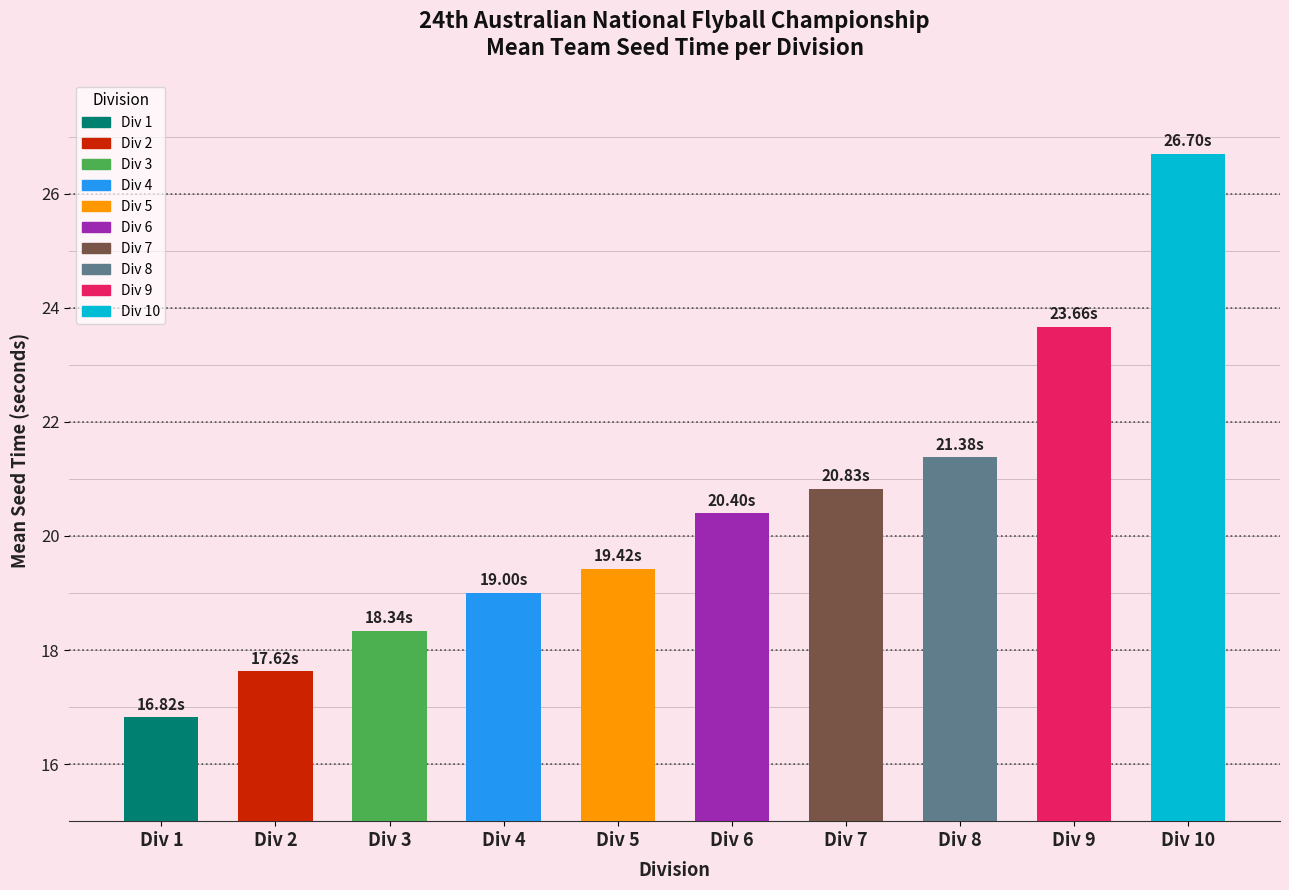

Which category has the highest value across all series?

Div 10